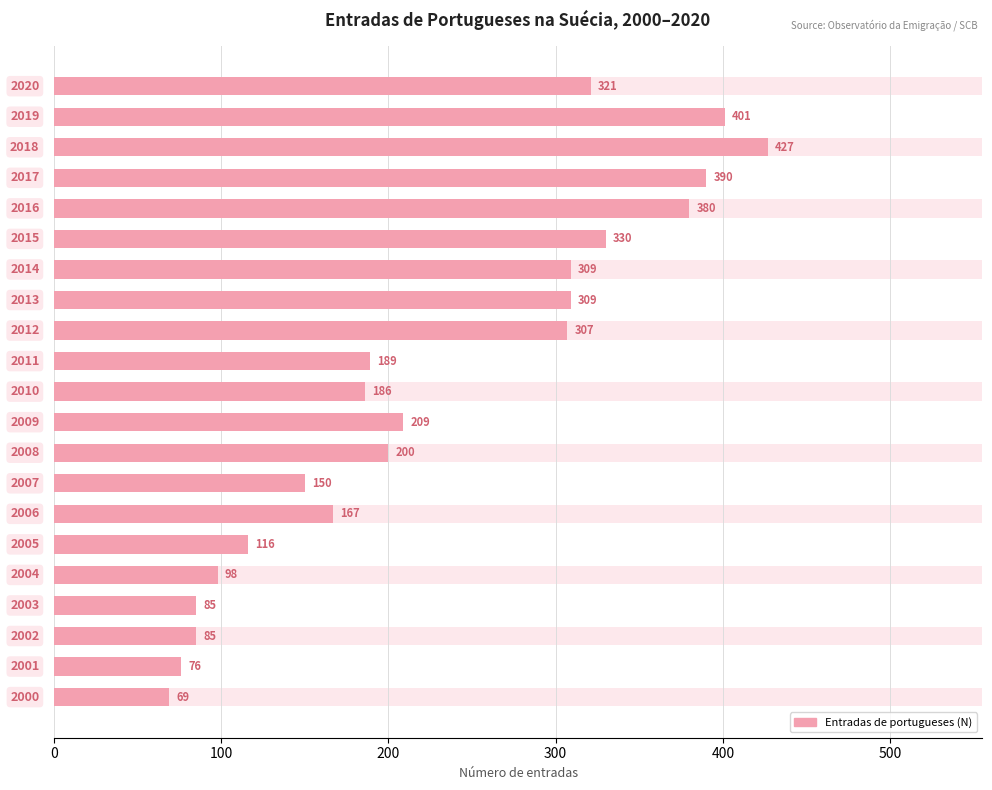

Where does the data first go above 200?

9